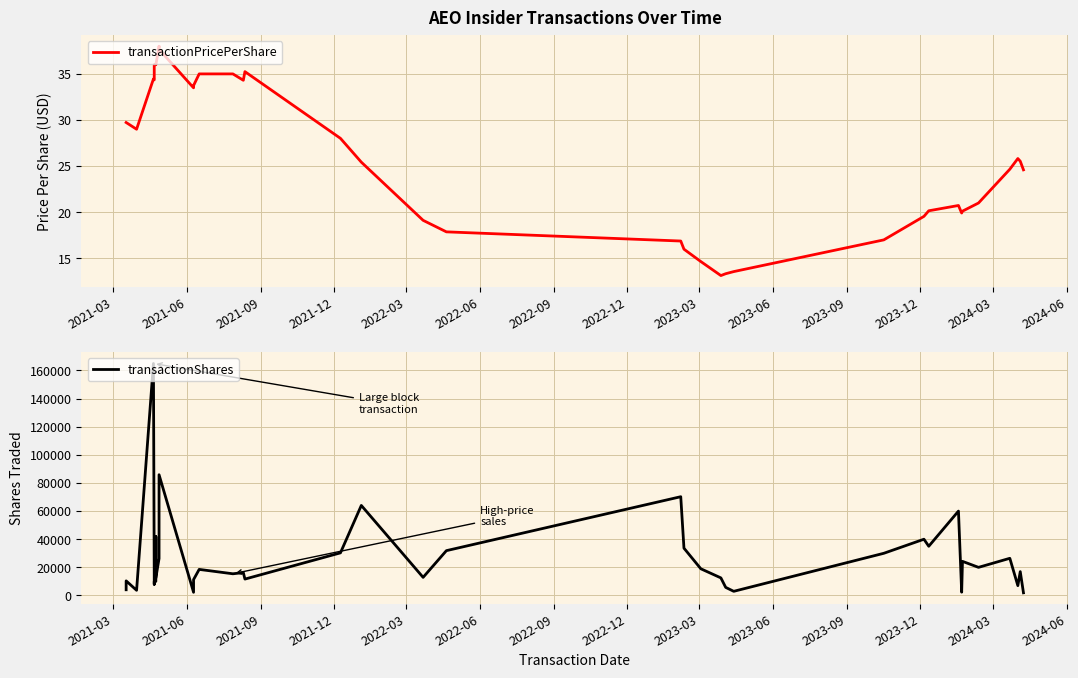

List the series in order of their overall mean, highest first.

transactionShares, transactionPricePerShare